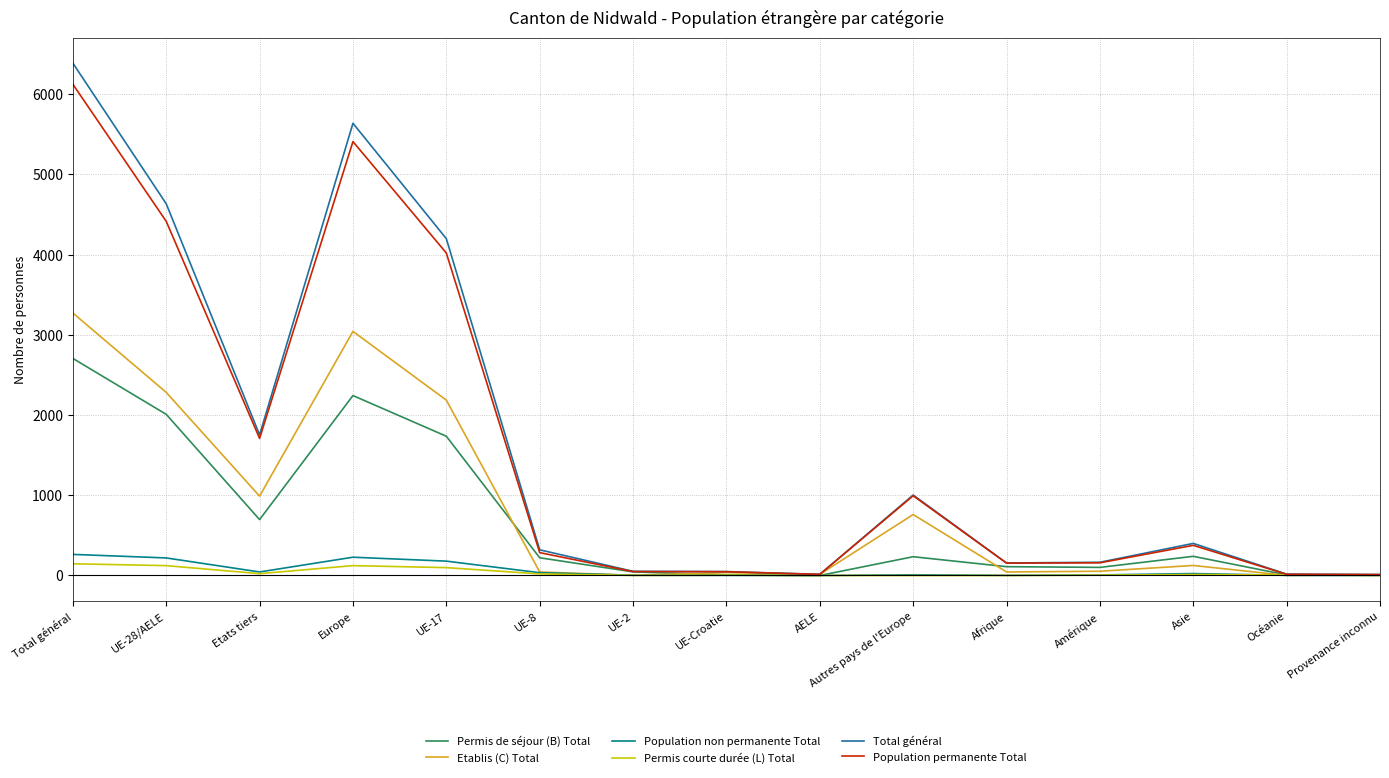

What is the greatest value displayed?

6387